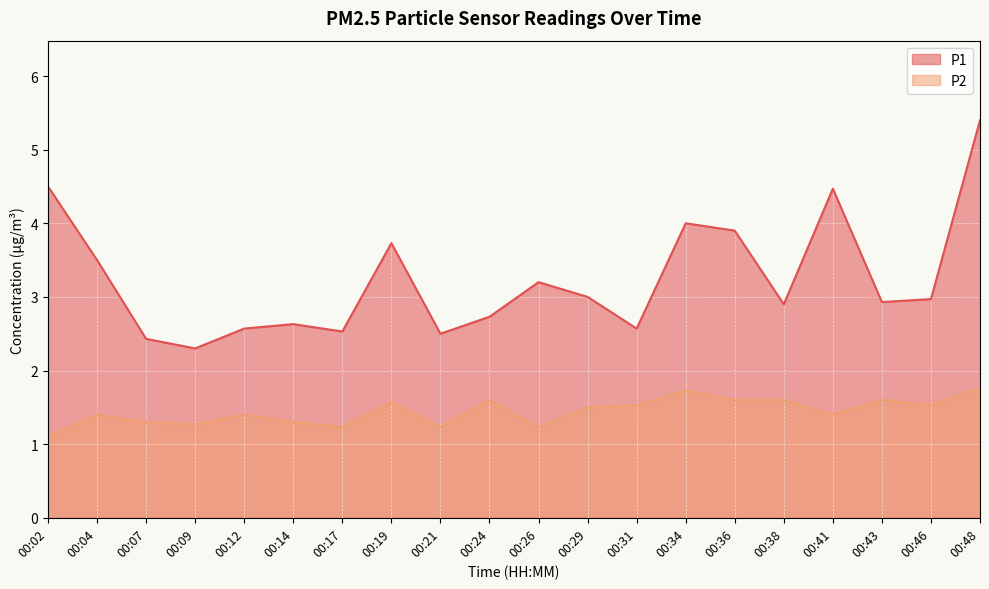

What value does the P2 series have at 00:21?

1.2